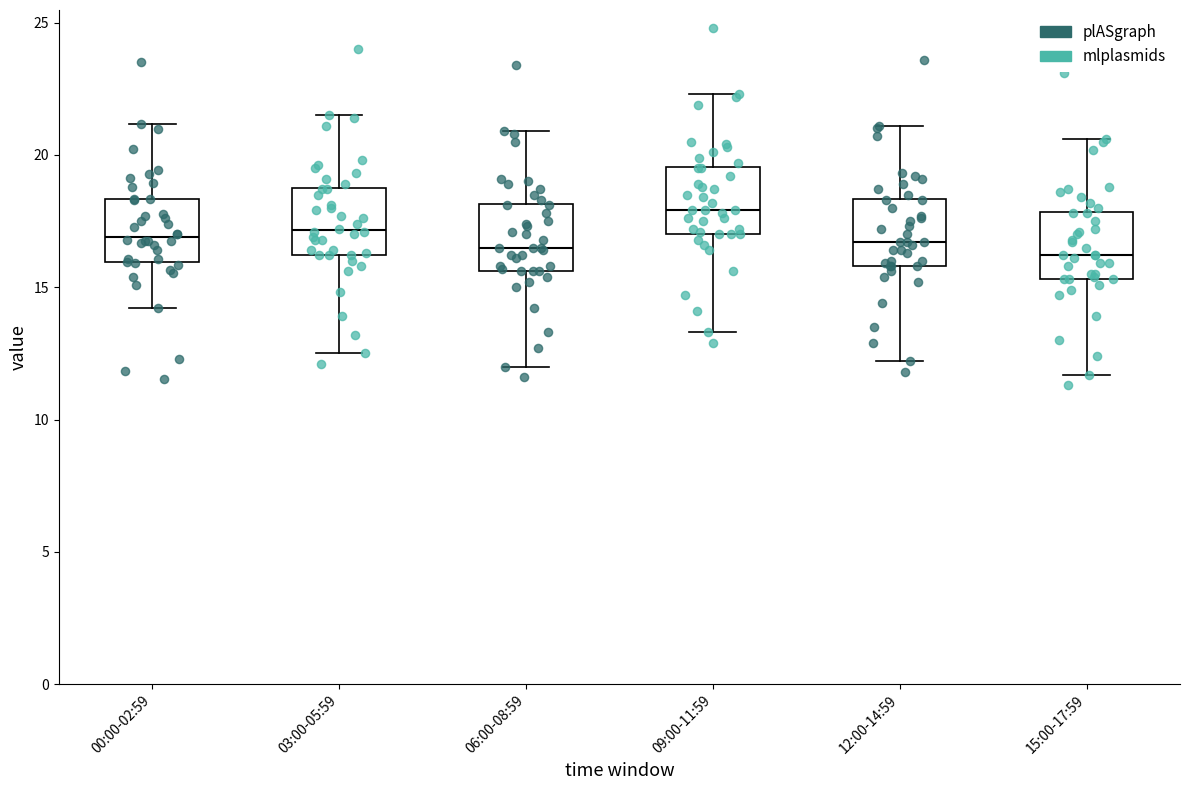

Where is the upper edge of the box for 03:00-05:59 on the y-axis? The values are not printed on the chart, so give them approximately, as read against the axis.

19.0